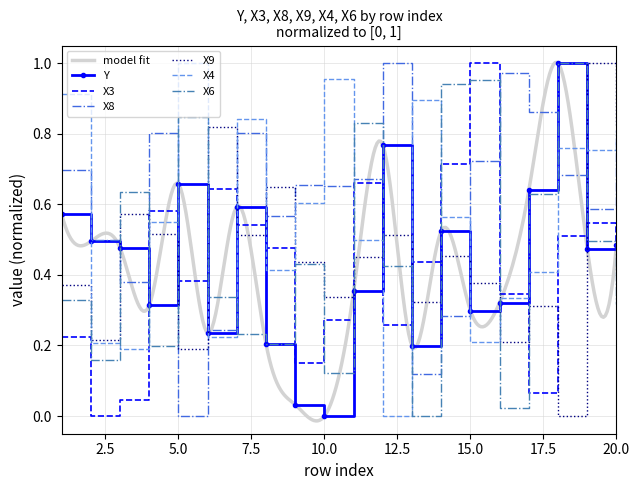

What is the spread (max minus min) of values at 20?

0.5